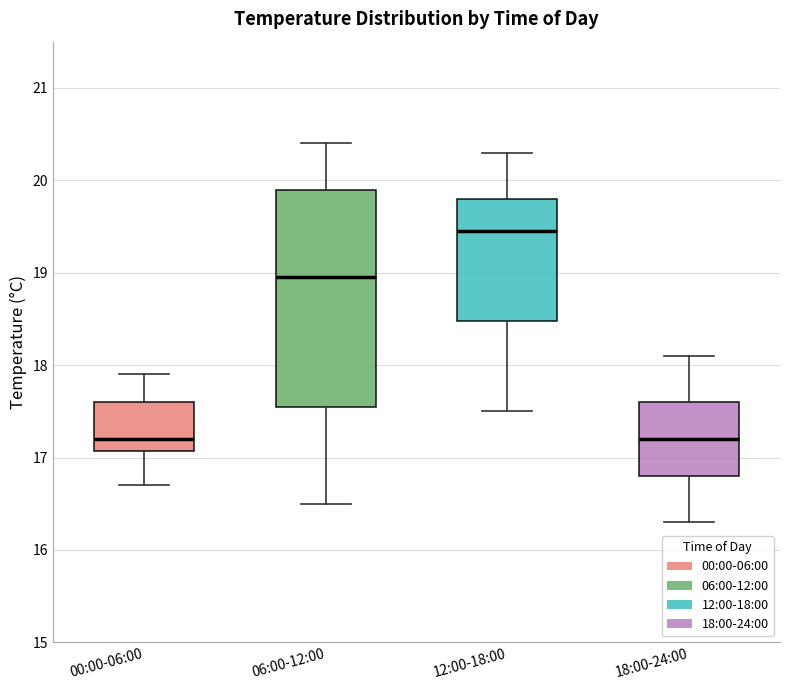

Where does the upper whisker of the box for 12:00-18:00 end on the y-axis? The values are not printed on the chart, so give them approximately, as read against the axis.

20.3